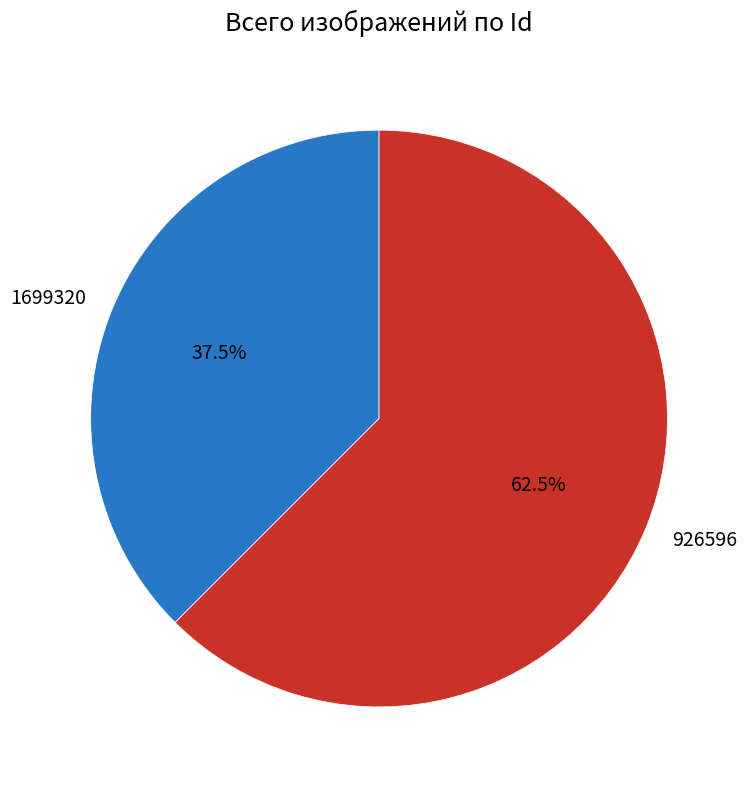

What portion of the pie excludes 1699320?

62.5%